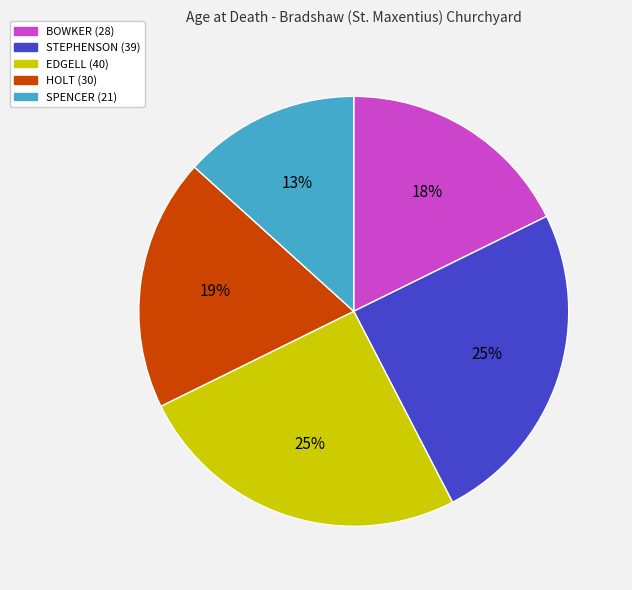

Which category has the smallest portion of the pie?

SPENCER (21)